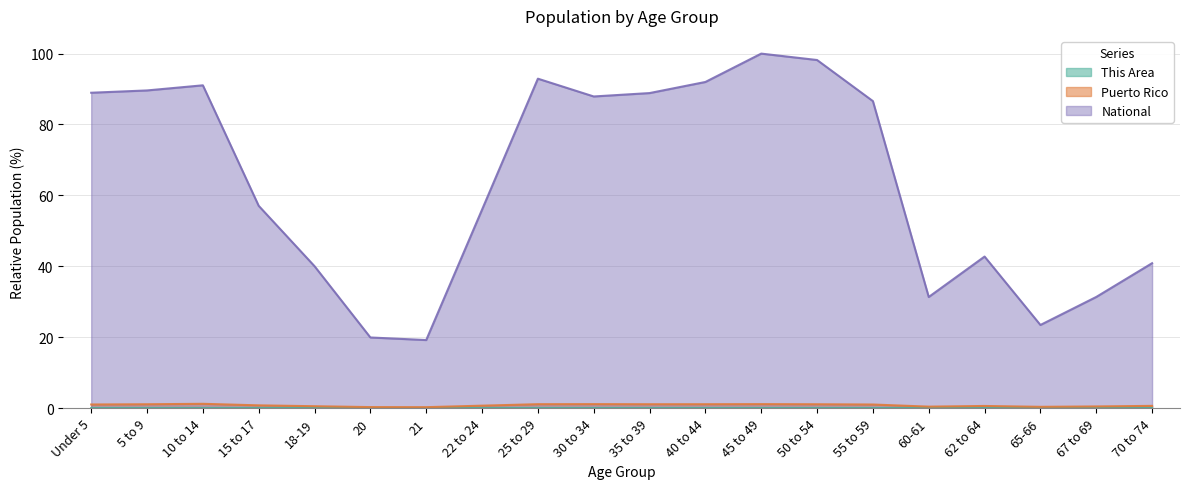

List the labels in order of Puerto Rico value, largest first.

10 to 14, 30 to 34, 45 to 49, 25 to 29, 40 to 44, 35 to 39, 5 to 9, 50 to 54, Under 5, 55 to 59, 15 to 17, 22 to 24, 70 to 74, 62 to 64, 18-19, 67 to 69, 60-61, 65-66, 20, 21